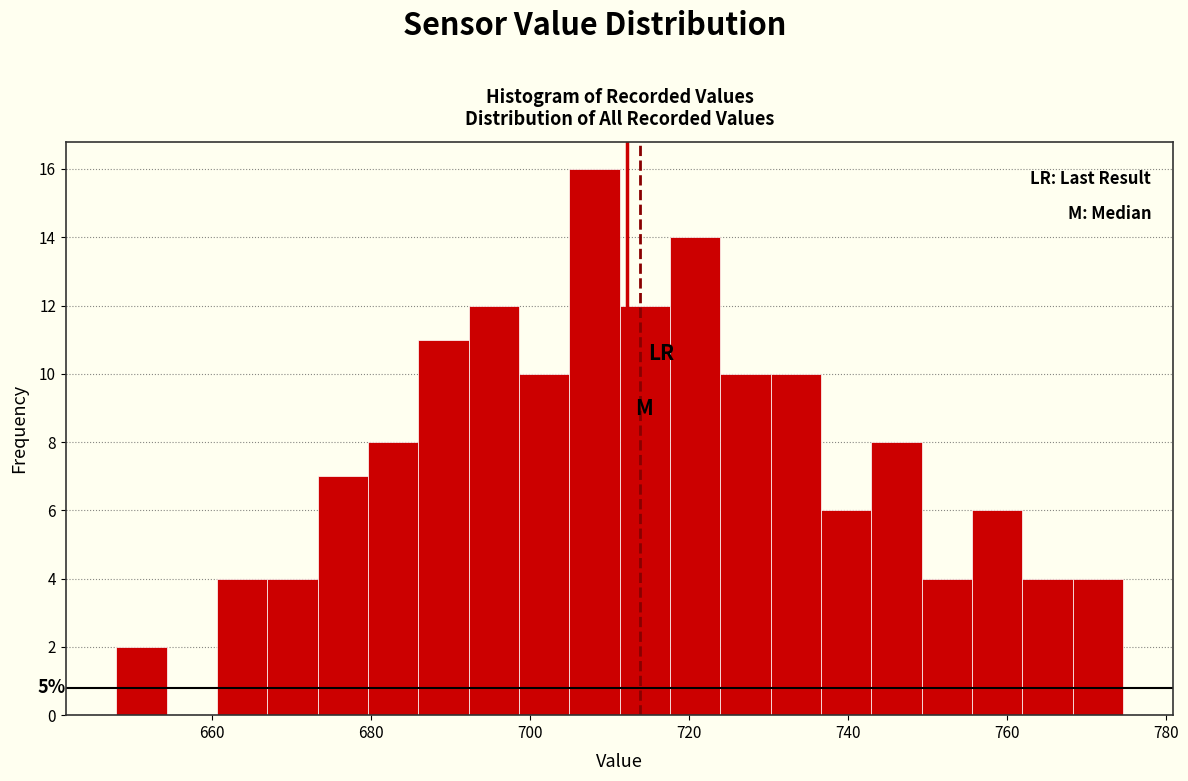

Read against the x-axis, roughly where is the centre of the tallest bar?

708